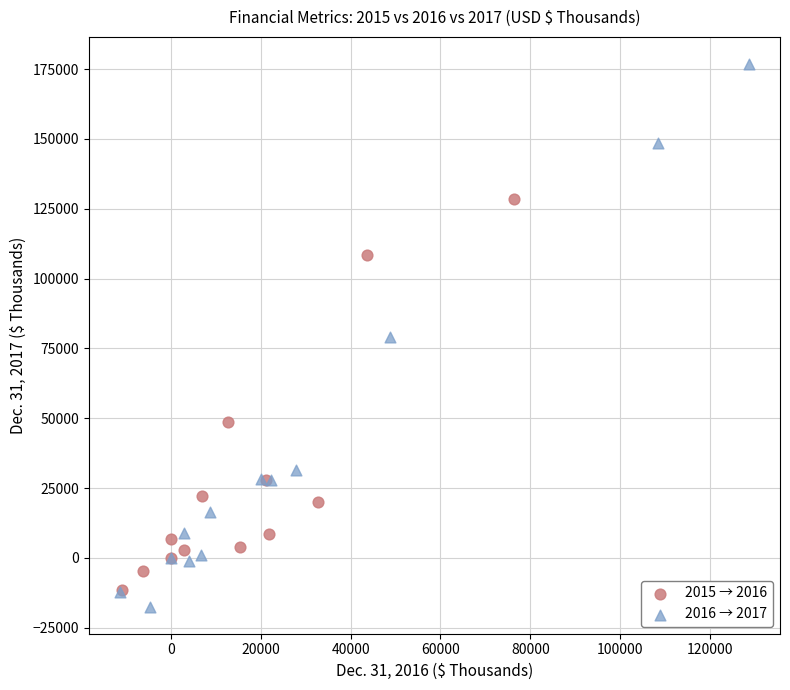

What are all the series names shown in the legend?

2015 → 2016, 2016 → 2017